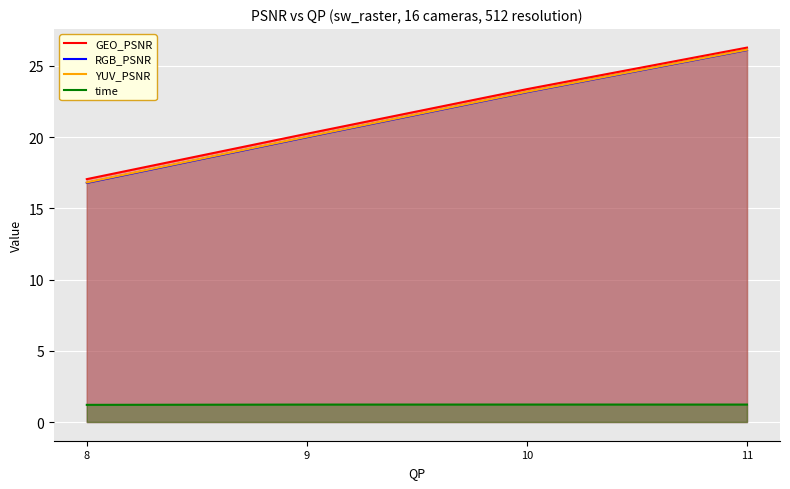

What is the value of the YUV_PSNR point at the 1st from the left?

16.8